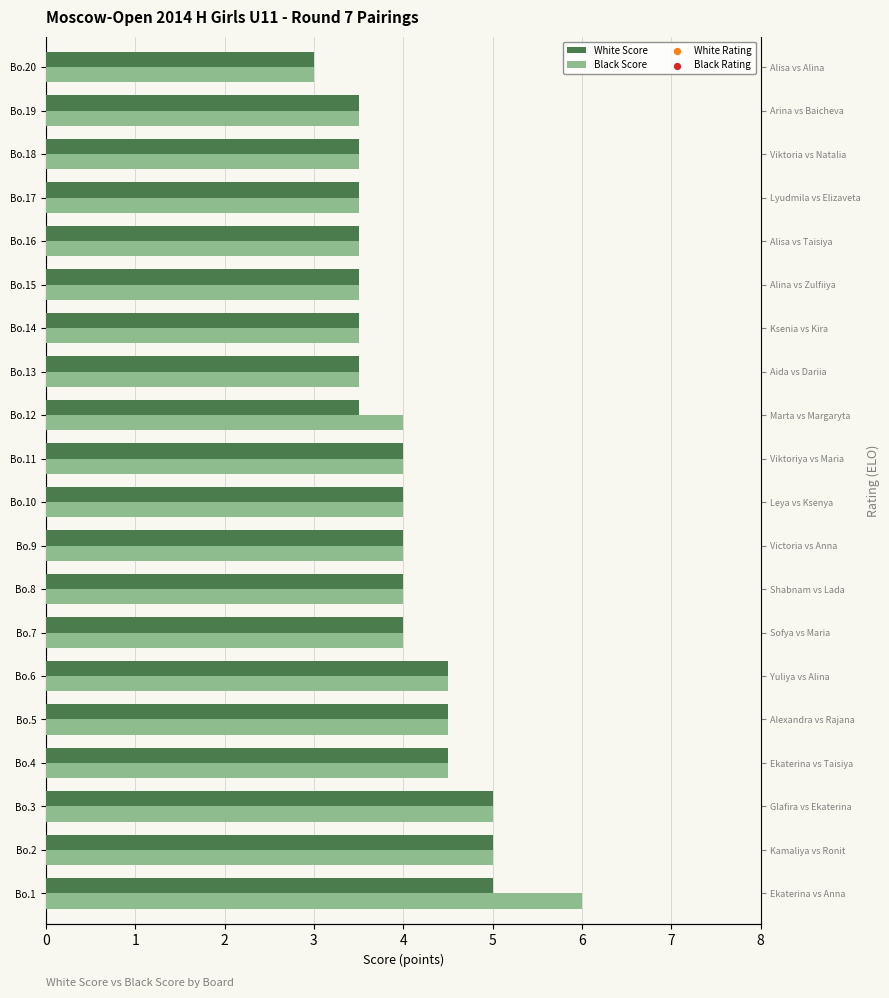

Which series contains the lowest Y value?

Black Rating